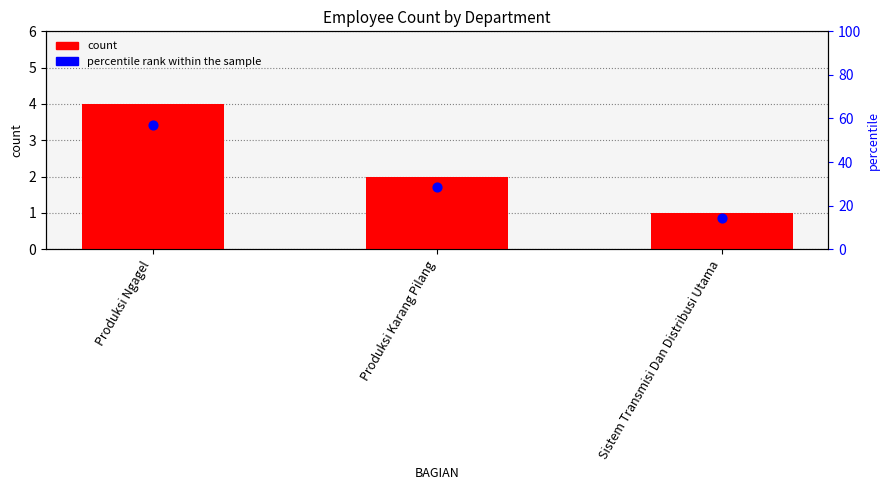

Which series has the largest total across all categories?

percentile rank within the sample